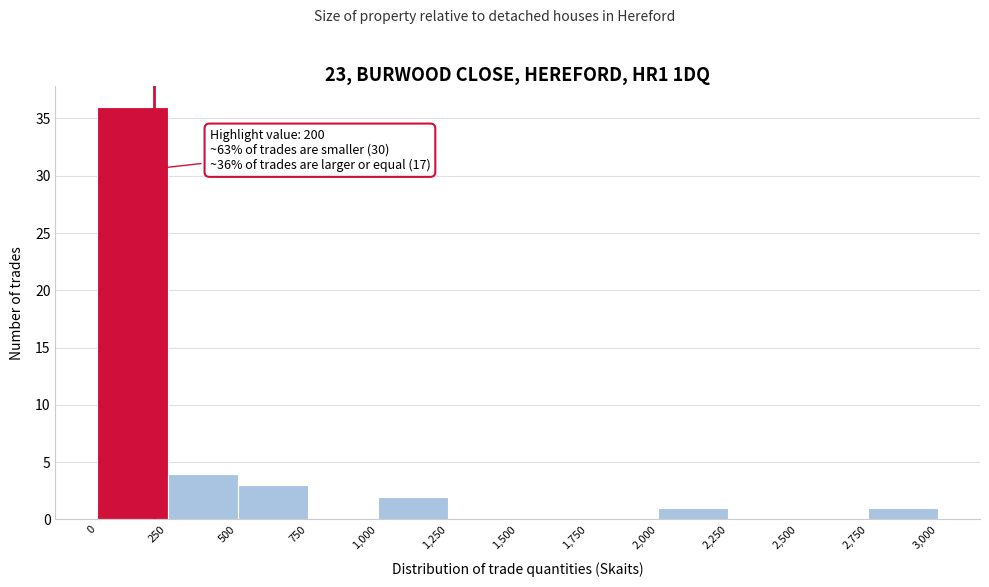

Over which range of the x-axis is the bar tallest?

0 to 250